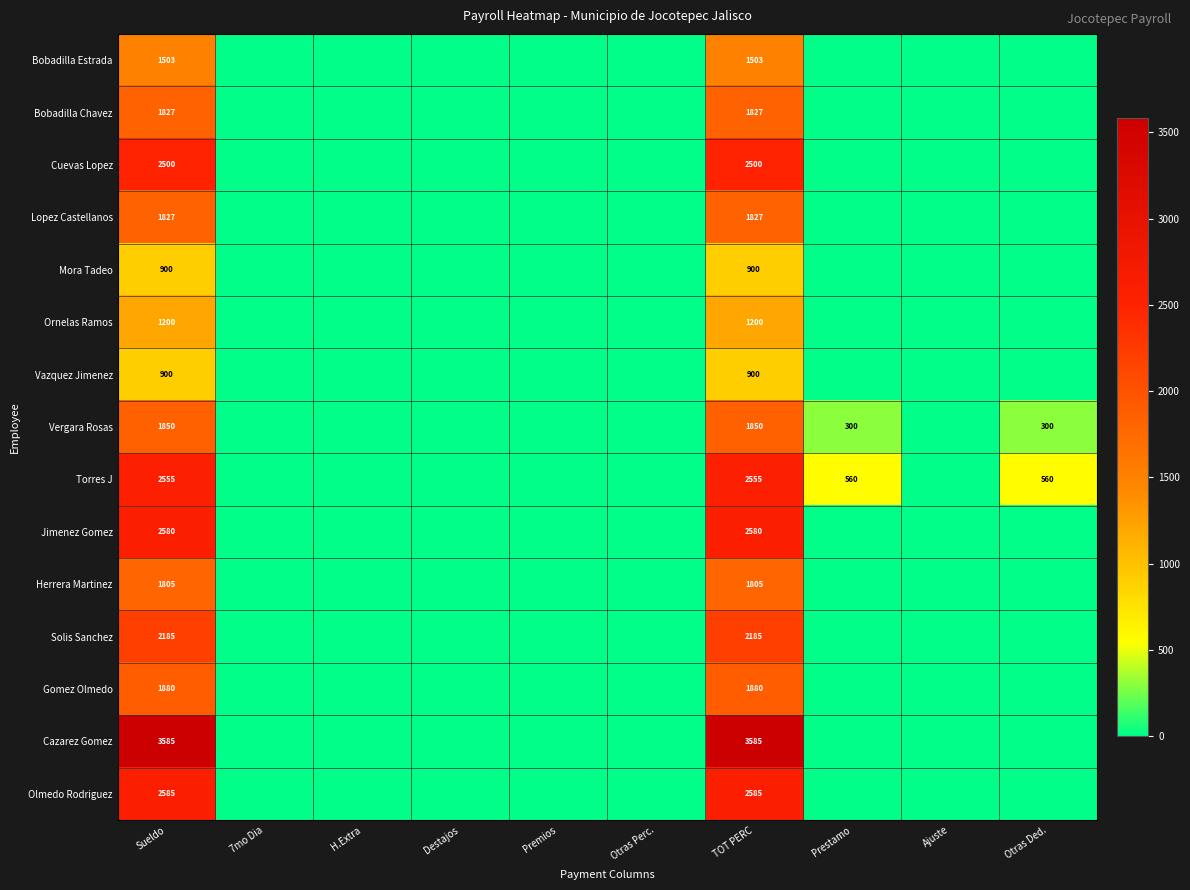

How many data points does each series have?

10